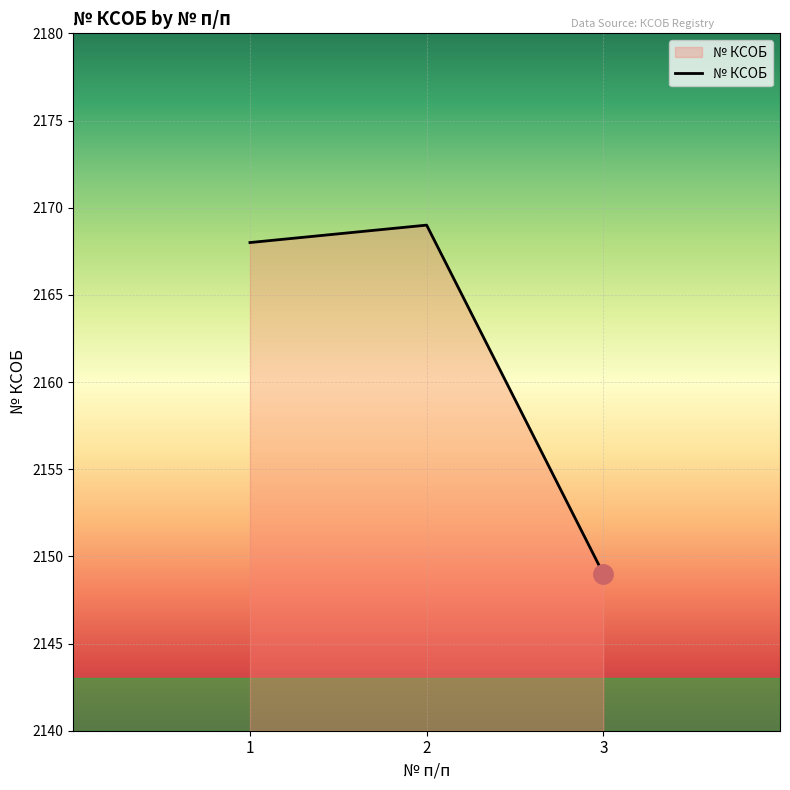

What is the average value?

2162